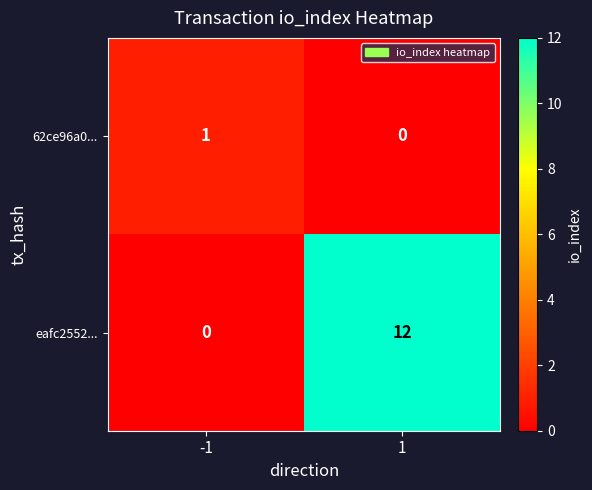

What is the maximum value shown in the chart?

12